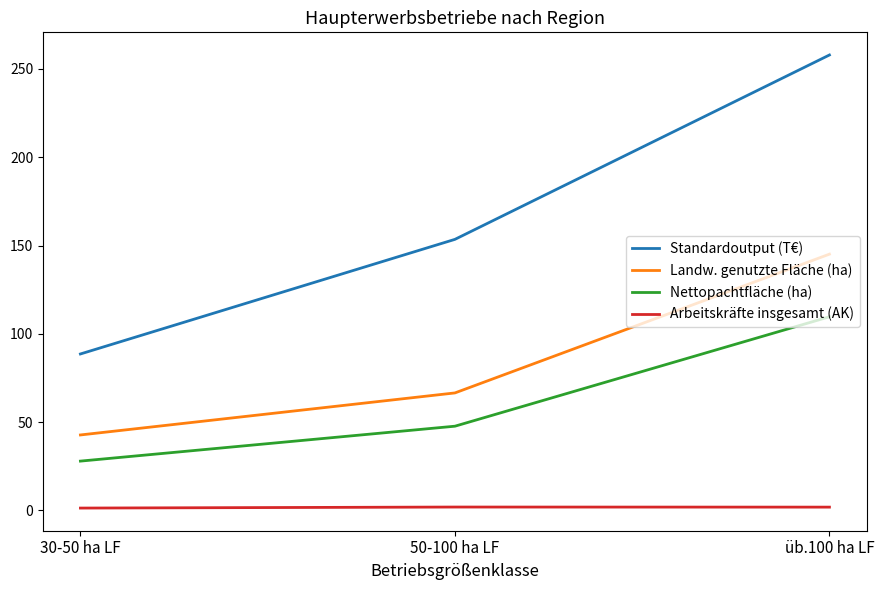

Which series has the largest total across all categories?

Standardoutput (T€)